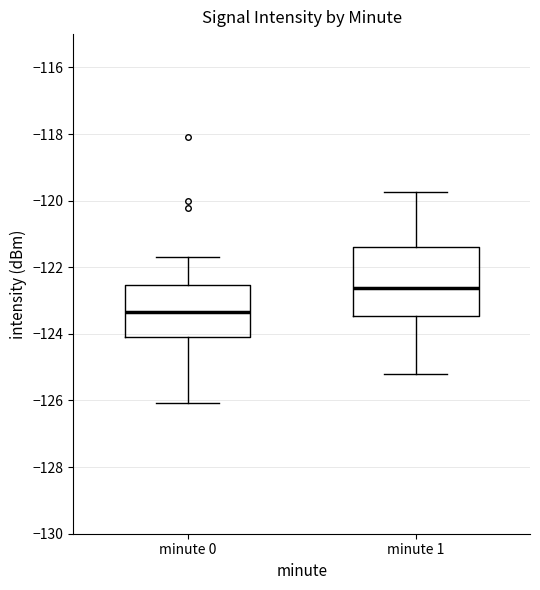

Reading left to right, transcribe this box plot: for each box, give where its median line is, the range the box spans, and where its two whiskers end, as read against the y-axis. The values are not printed on the chart, so give them approximately, as read against the axis.

minute 0: median -123.4, box -124.0 to -122.6, whiskers -126.0 to -121.8
minute 1: median -122.6, box -123.4 to -121.4, whiskers -125.2 to -119.8